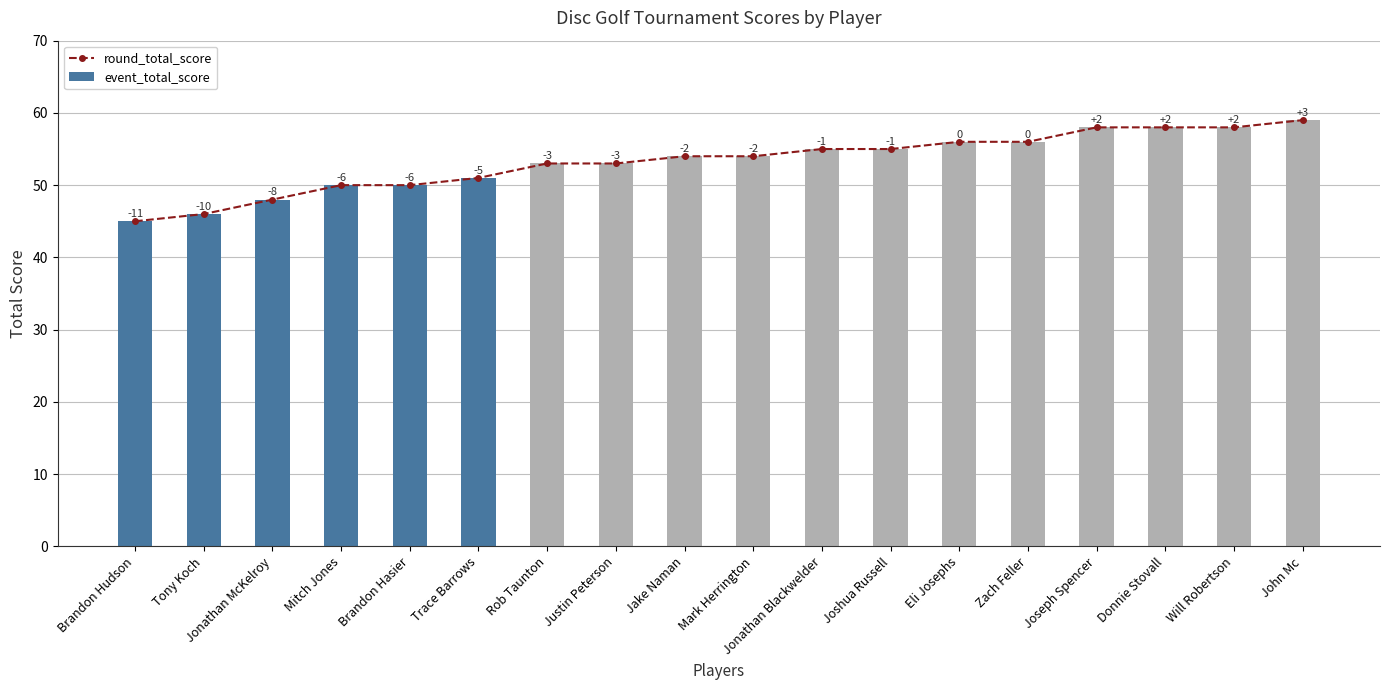

Where is event_total_score nearest to the value 52?

Trace Barrows